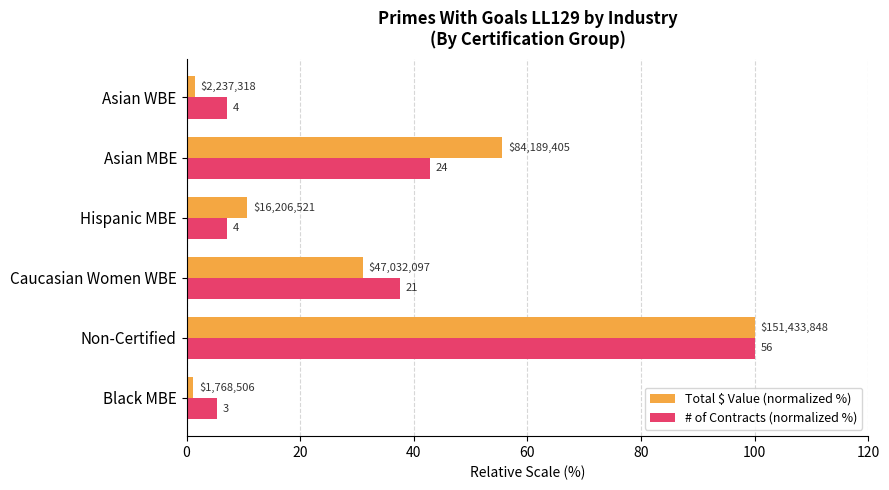

What are all the series names shown in the legend?

Total $ Value (normalized %), # of Contracts (normalized %)